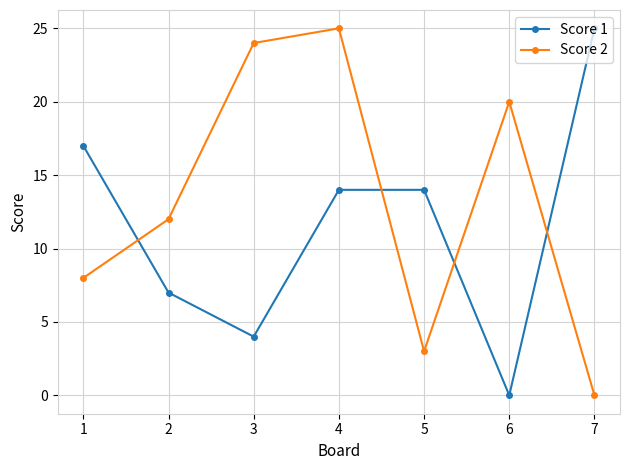

How many lines are shown in the chart?

2